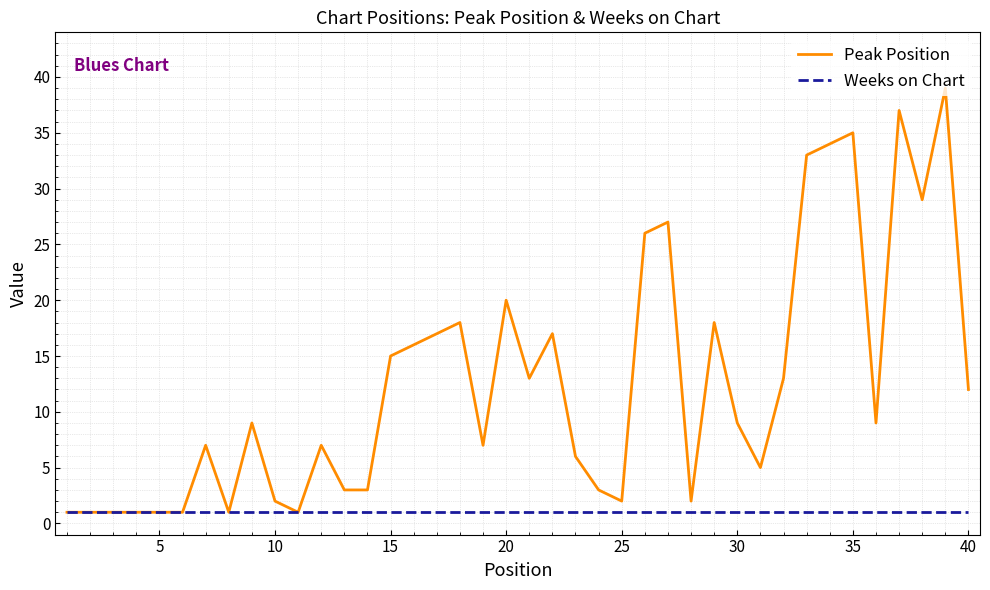

Reading left to right, what are all the values shown in this chart?

Peak Position: 1	1	1	1	1	1	7	1	9	2	1	7	3	3	15	16	17	18	7	20	13	17	6	3	2	26	27	2	18	9	5	13	33	34	35	9	37	29	39	12
Weeks on Chart: 1	1	1	1	1	1	1	1	1	1	1	1	1	1	1	1	1	1	1	1	1	1	1	1	1	1	1	1	1	1	1	1	1	1	1	1	1	1	1	1